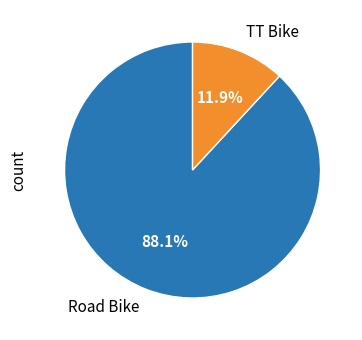

Between Road Bike and TT Bike, which is larger?

Road Bike